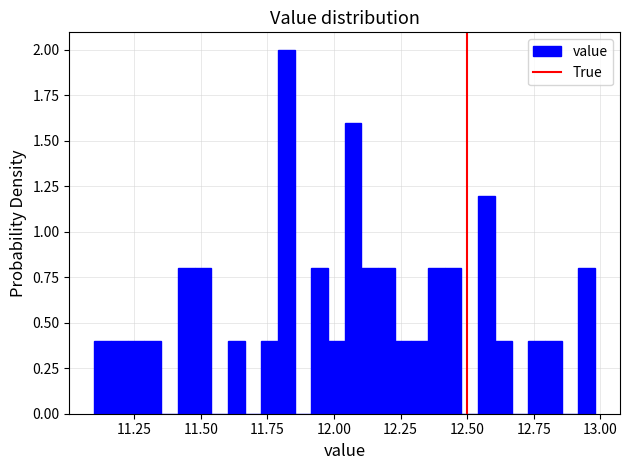

Around what value on the x-axis is the tallest bar? Give the approximate position of its centre, as read against the axis.

11.80